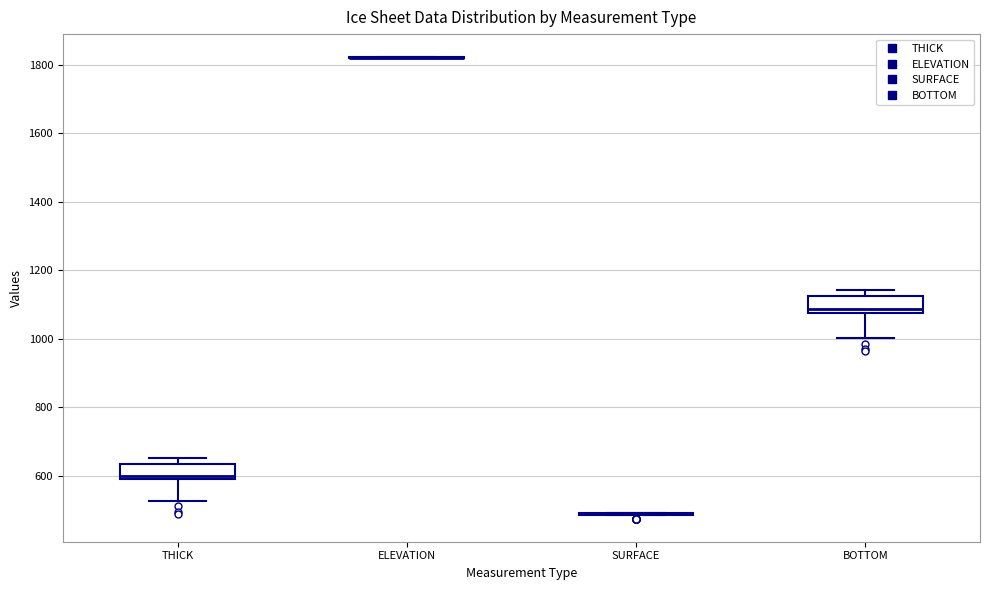

Reading left to right, read every box against the y-axis: the position of its median line, the range the box covers, and the ends of its whiskers. The values are not printed on the chart, so give them approximately, as read against the axis.

THICK: median 600 (just above the box's lower edge), box 600 to 640, whiskers 520 to 660
ELEVATION: box collapsed to a line at 1820, whiskers 1820 to 1820
SURFACE: box collapsed to a line at 500, whiskers 480 to 500
BOTTOM: median 1080 (just above the box's lower edge), box 1080 to 1120, whiskers 1000 to 1140